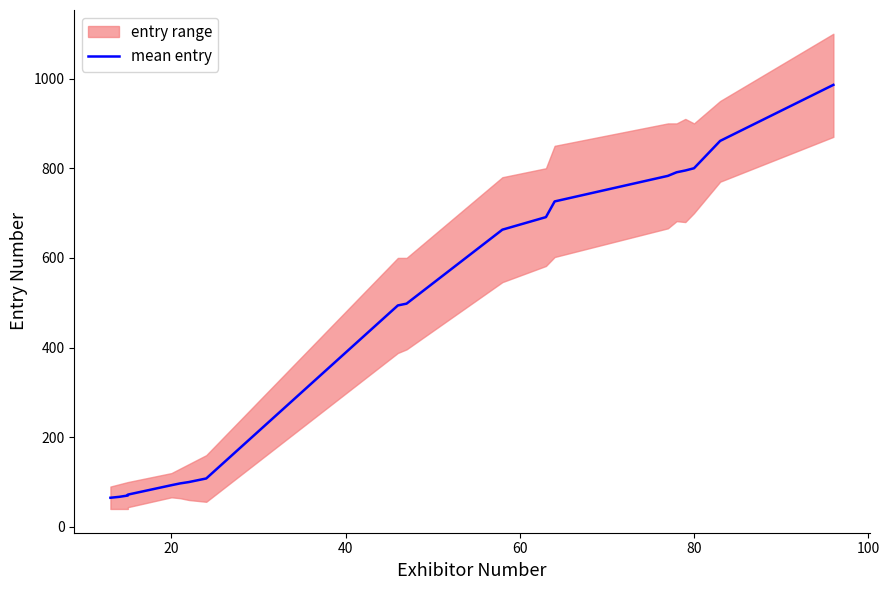

What is the minimum value shown in the chart?

65